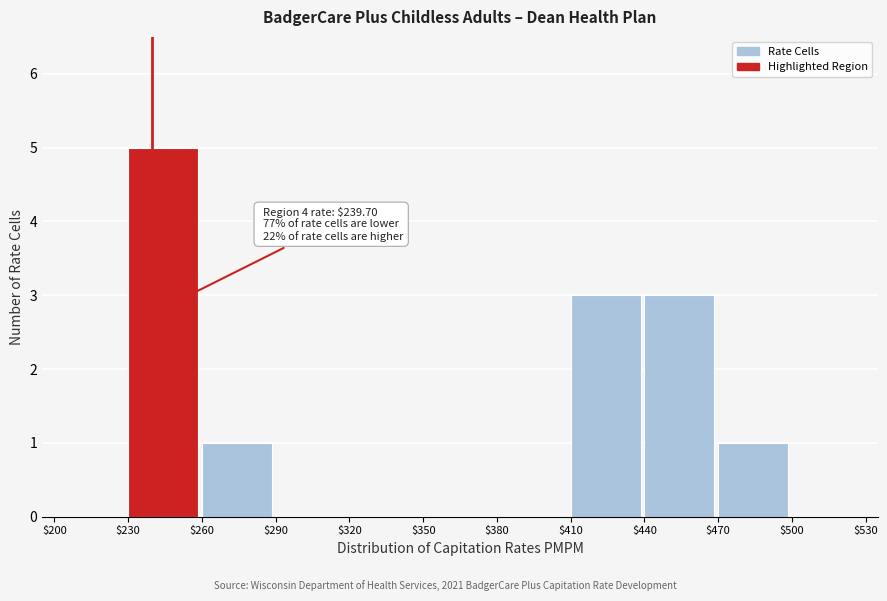

Over which range of the x-axis is the bar tallest?

$230 to $260